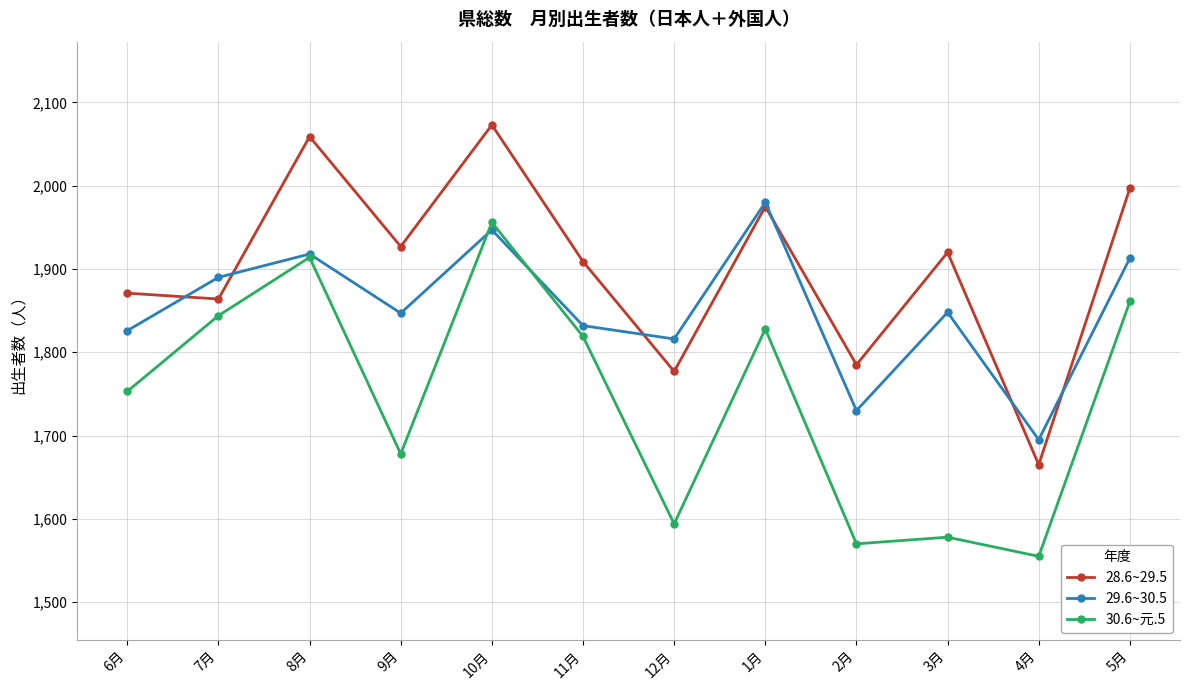

The 28.6~29.5 series shows 2319 at 12月. True or false?

False